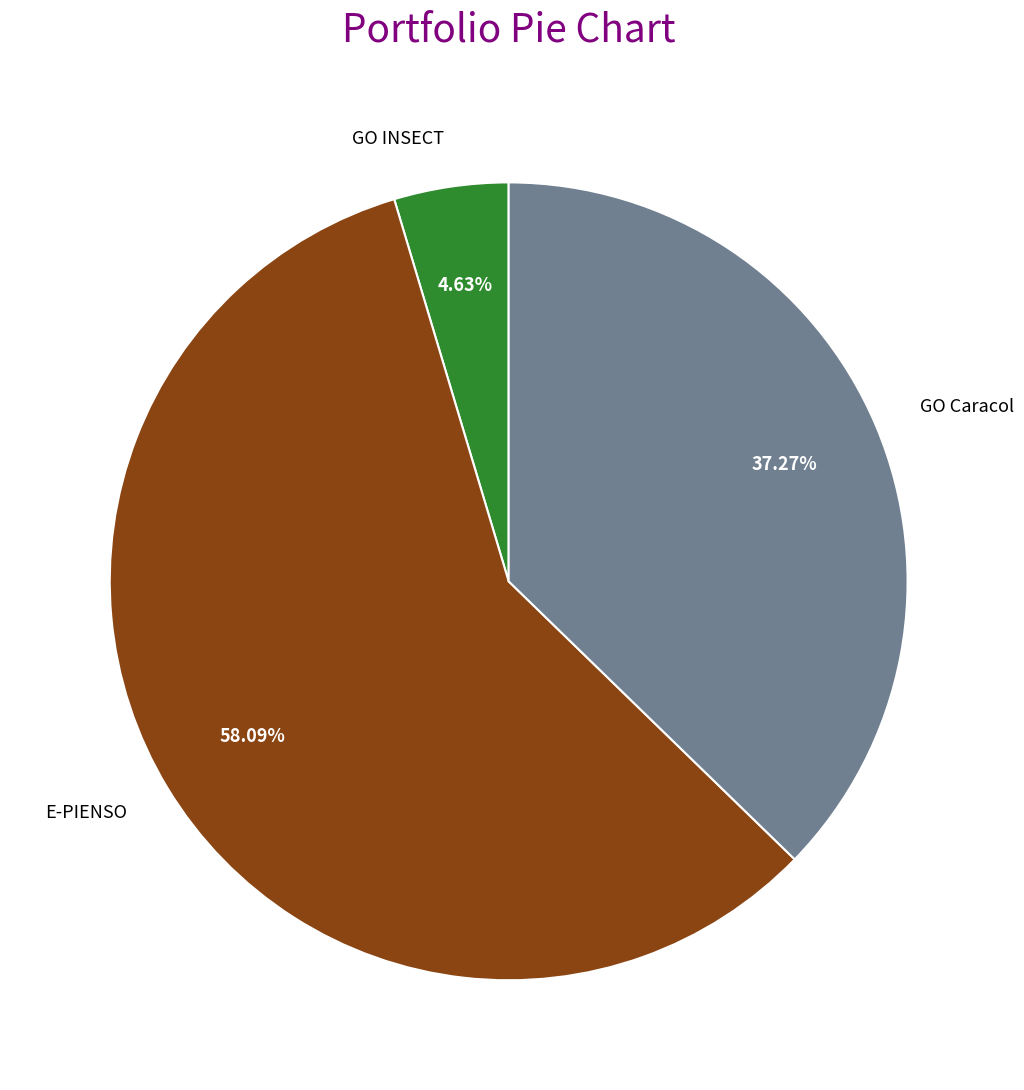

Is it true that GO INSECT is 5% of the pie?

True